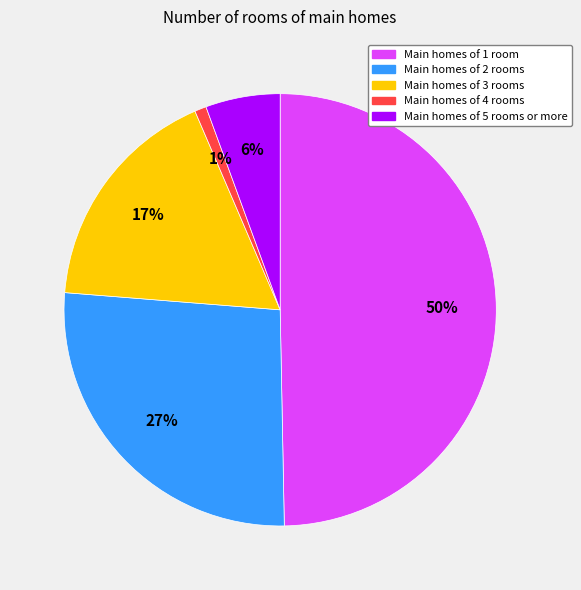

To the nearest percent, what is the average slice percentage?

20%